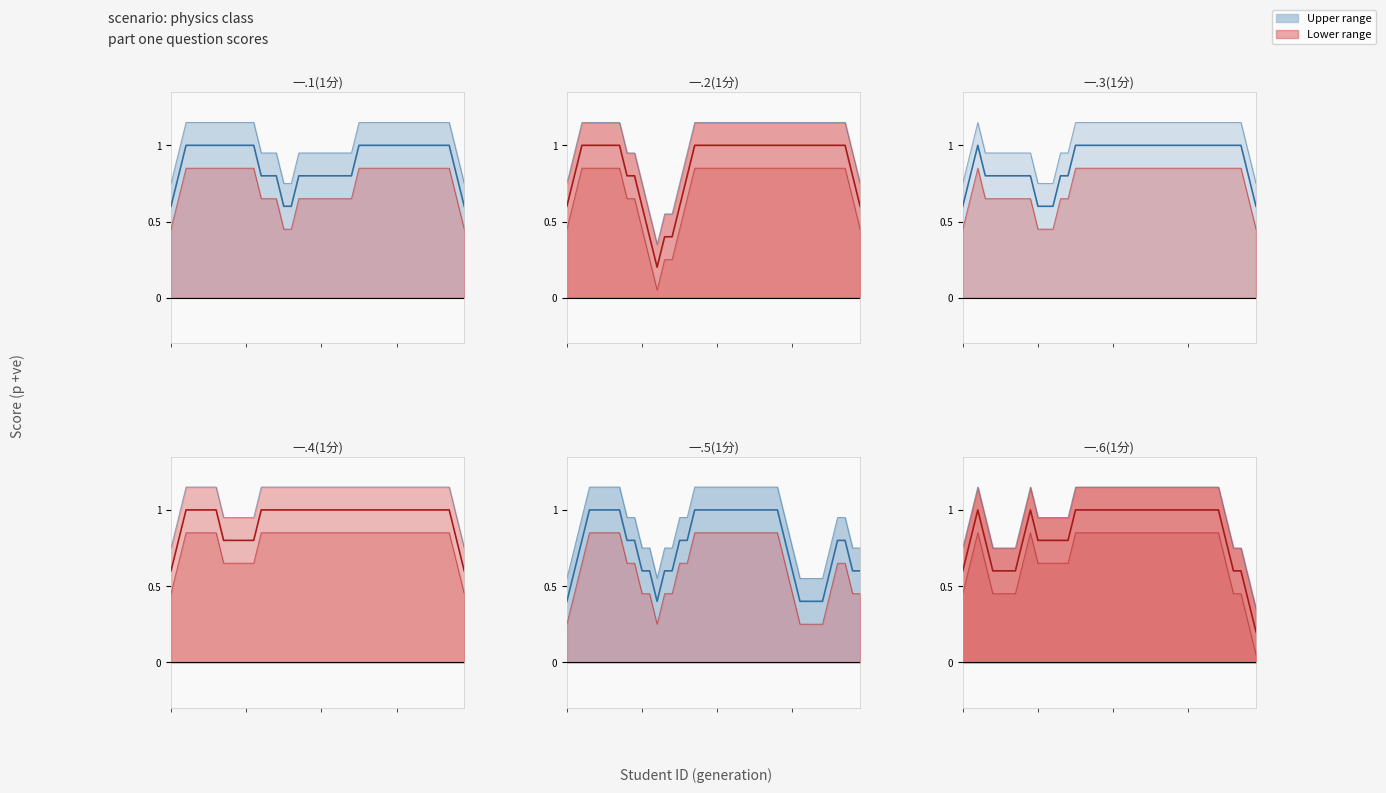

What is the sum of all 一.2(1分) values?

36